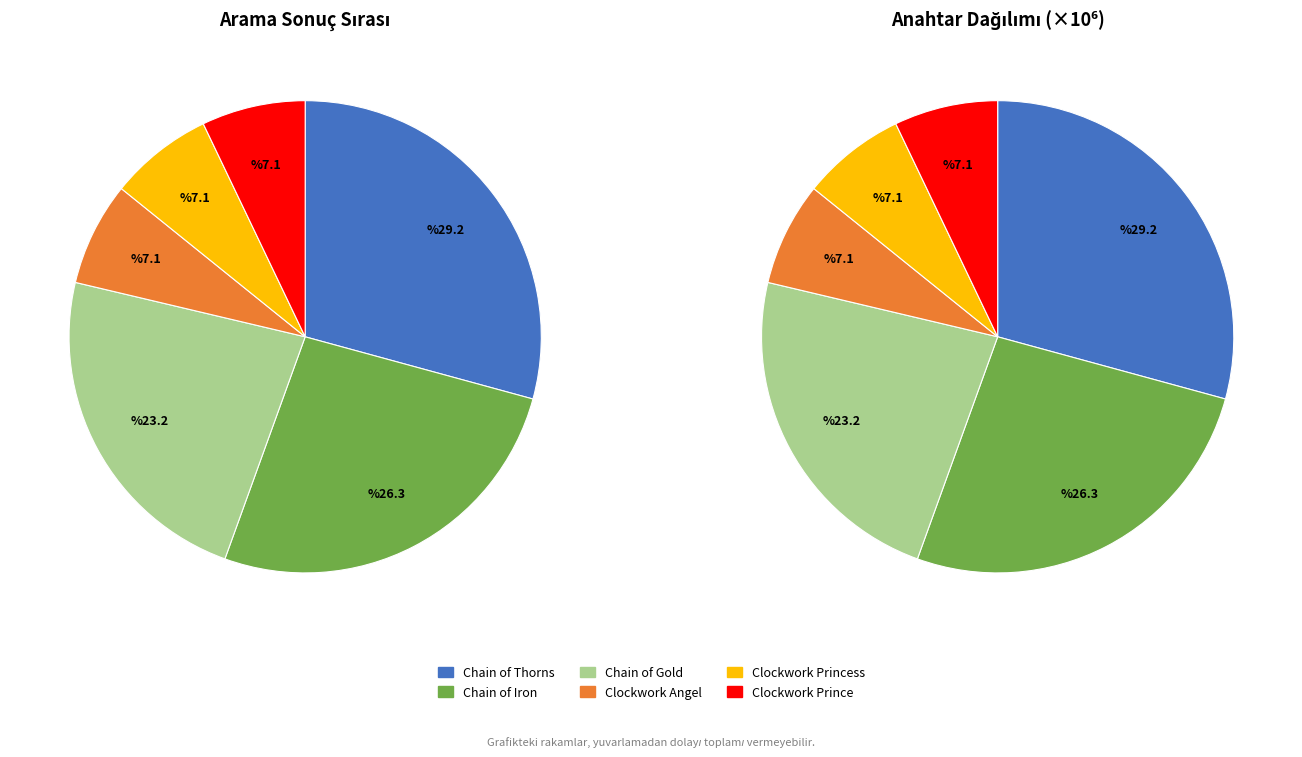

Which category has the smallest portion of the pie?

Clockwork Angel